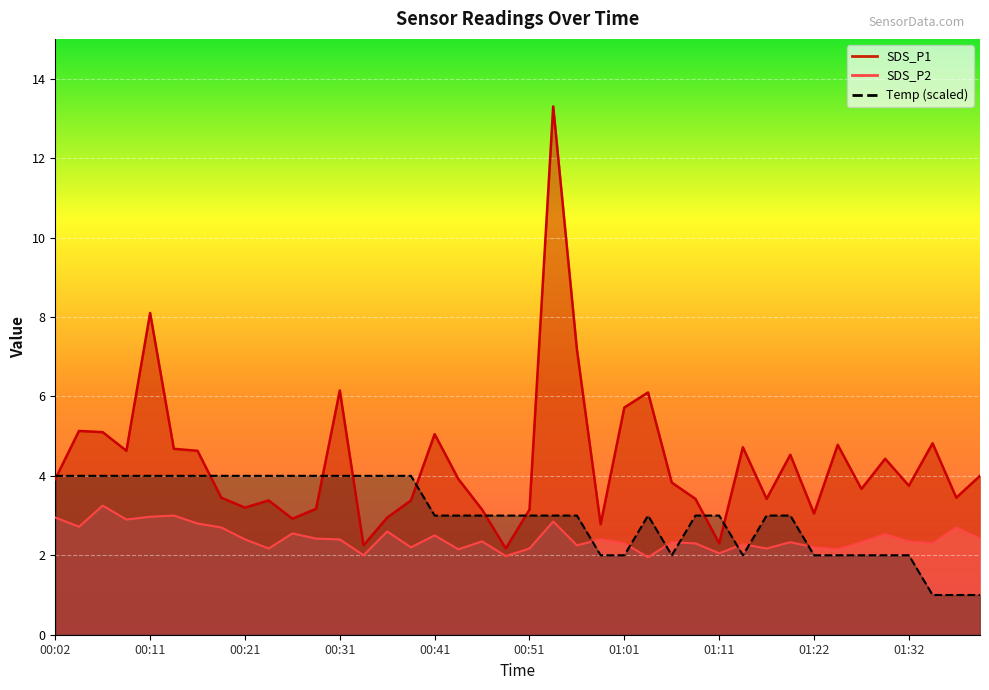

Reading left to right, list all the values displayed in this chart.

SDS_P1: 3.9	5.1	5.1	4.6	8.1	4.7	4.6	3.5	3.2	3.4	2.9	3.2	6.2	2.2	3.0	3.4	5.0	3.9	3.1	2.2	3.1	13.3	7.2	2.8	5.7	6.1	3.8	3.4	2.3	4.7	3.4	4.5	3.0	4.8	3.7	4.4	3.8	4.8	3.5	4.0
SDS_P2: 3.0	2.7	3.2	2.9	3.0	3.0	2.8	2.7	2.4	2.2	2.5	2.4	2.4	2.0	2.6	2.2	2.5	2.1	2.4	2.0	2.2	2.9	2.2	2.4	2.3	1.9	2.3	2.3	2.0	2.3	2.2	2.3	2.2	2.1	2.3	2.5	2.4	2.3	2.7	2.4
Temp: 4.0	4.0	4.0	4.0	4.0	4.0	4.0	4.0	4.0	4.0	4.0	4.0	4.0	4.0	4.0	4.0	3.0	3.0	3.0	3.0	3.0	3.0	3.0	2.0	2.0	3.0	2.0	3.0	3.0	2.0	3.0	3.0	2.0	2.0	2.0	2.0	2.0	1.0	1.0	1.0